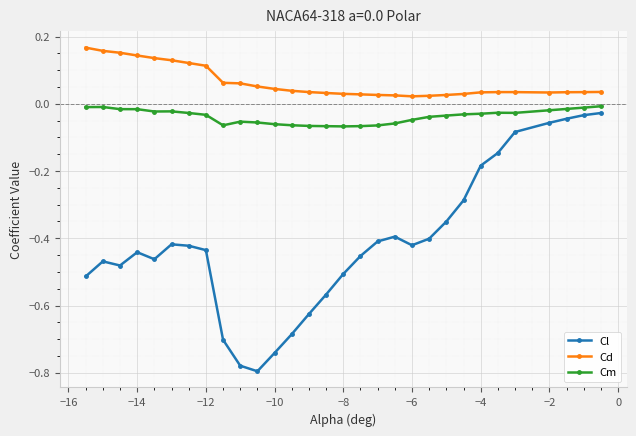

Count the number of categories in the chart.

30